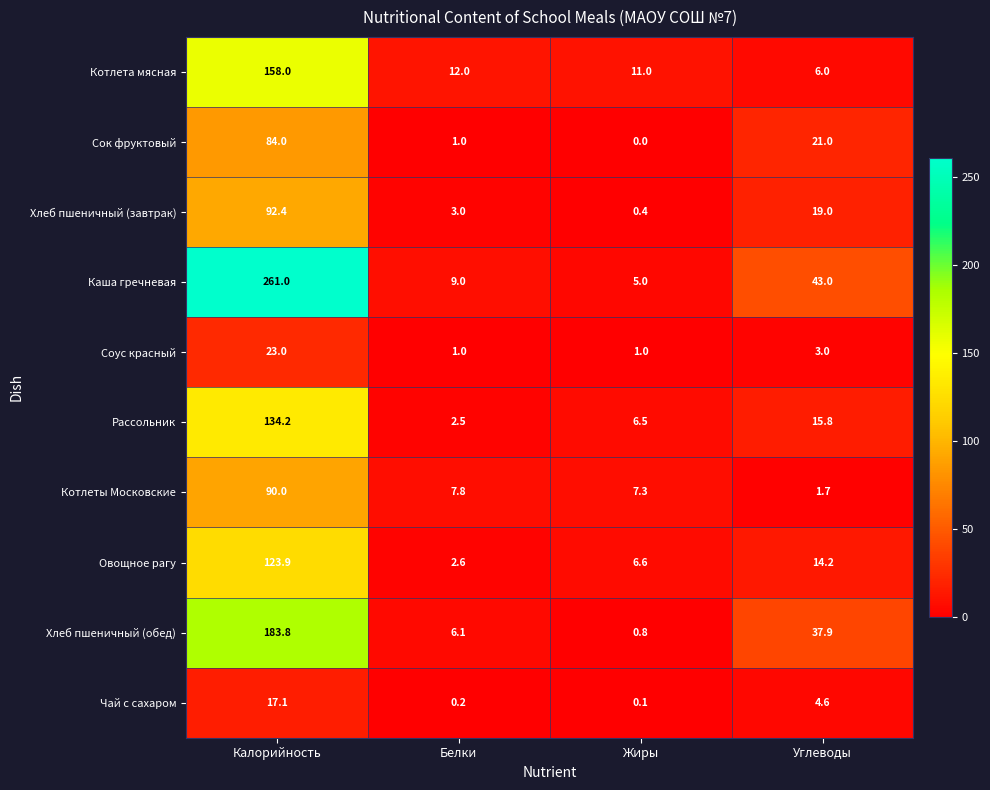

What is the total value across all series at Жиры?

38.7